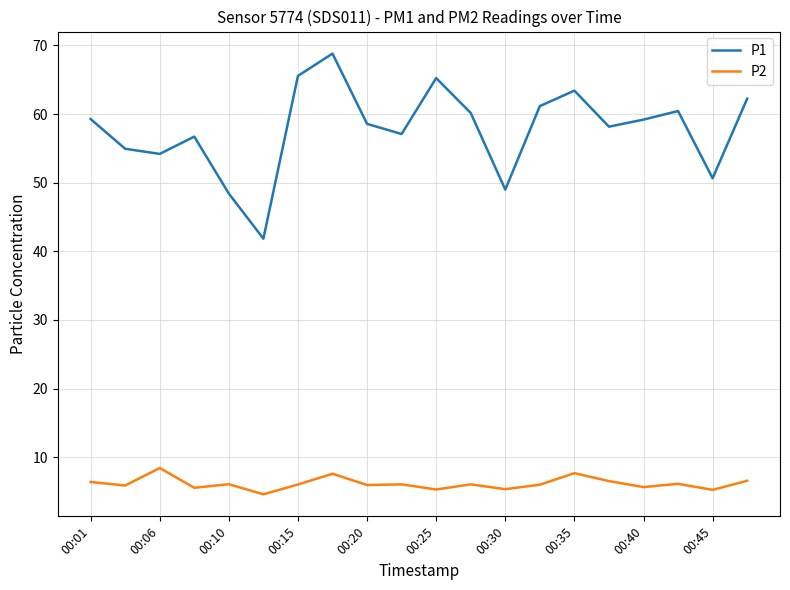

True or false: P1 and P2 cross at least once.

False